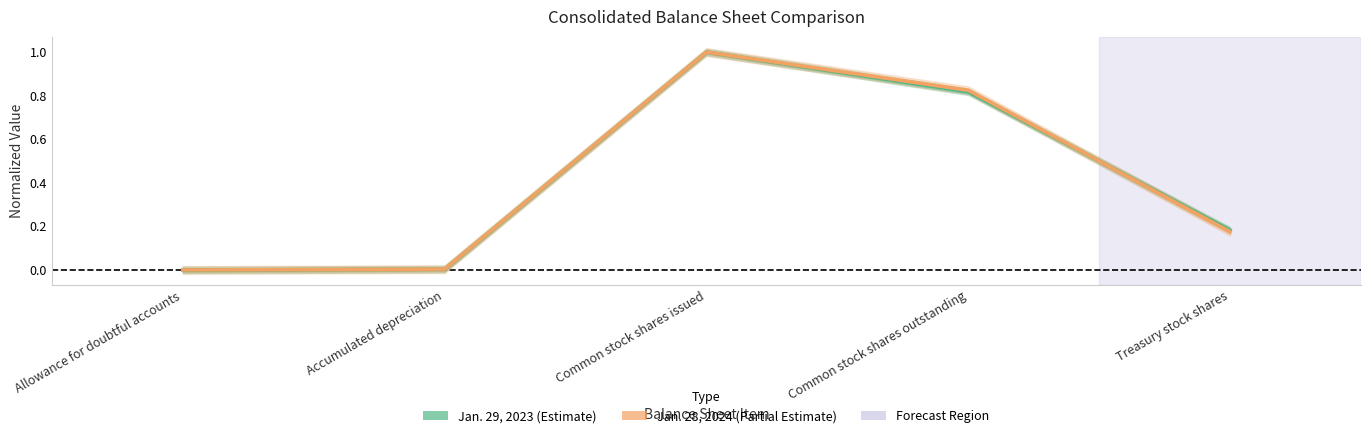

True or false: Jan. 29, 2023 has a value of 1.2 at Common stock shares outstanding.

False